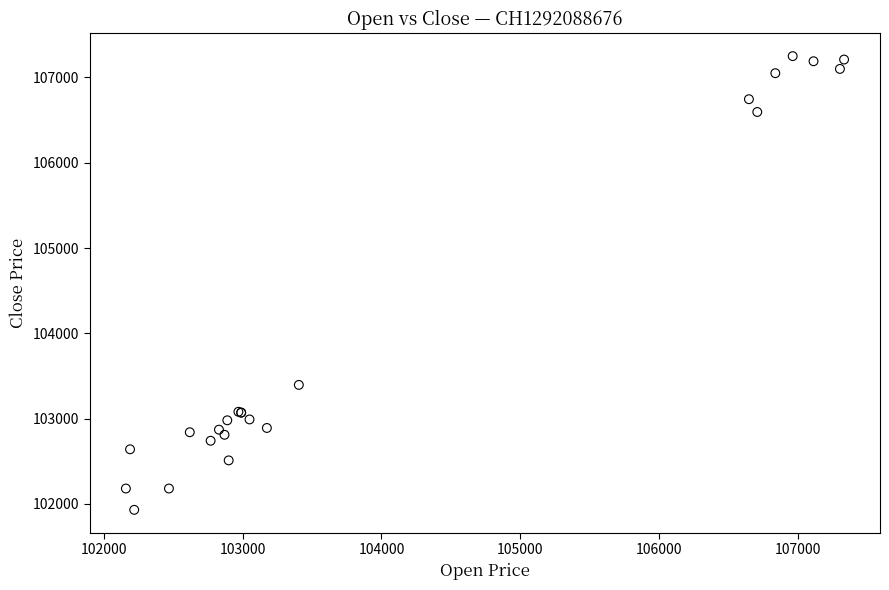

What Y value in the scatter plot is closest to 104590?

103395